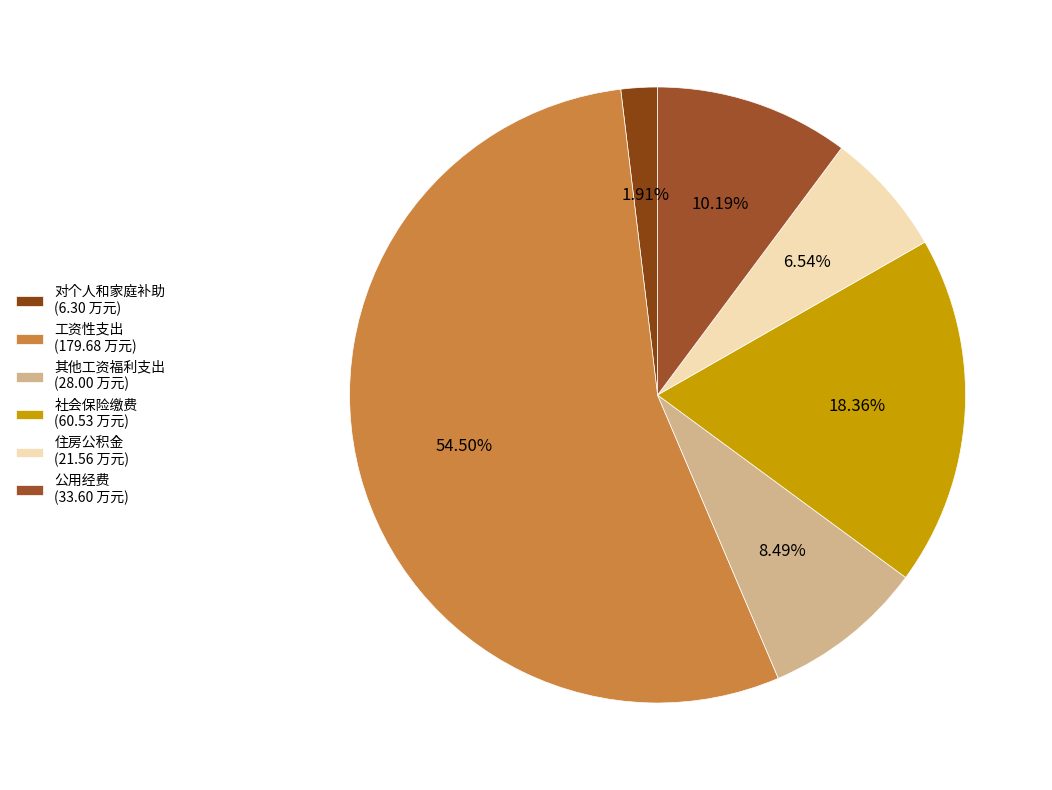

To the nearest percent, what portion does 其他工资福利支出 represent?

8%